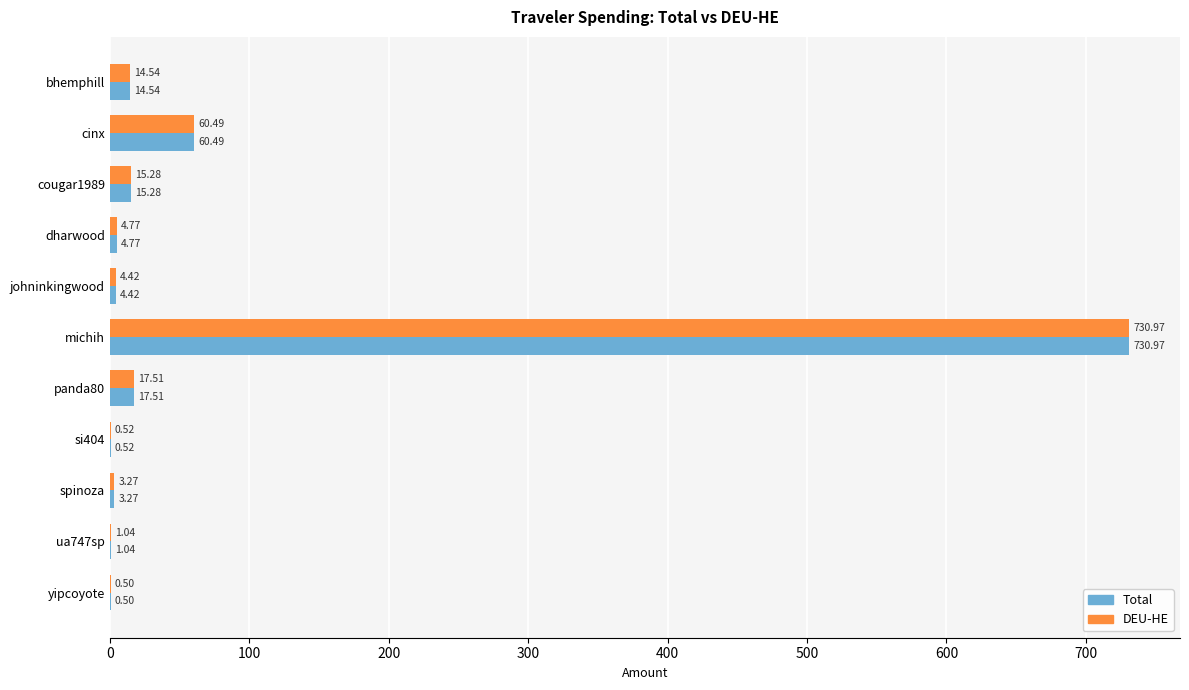

Is the value of Total at cinx greater than the value of DEU-HE at dharwood?

Yes